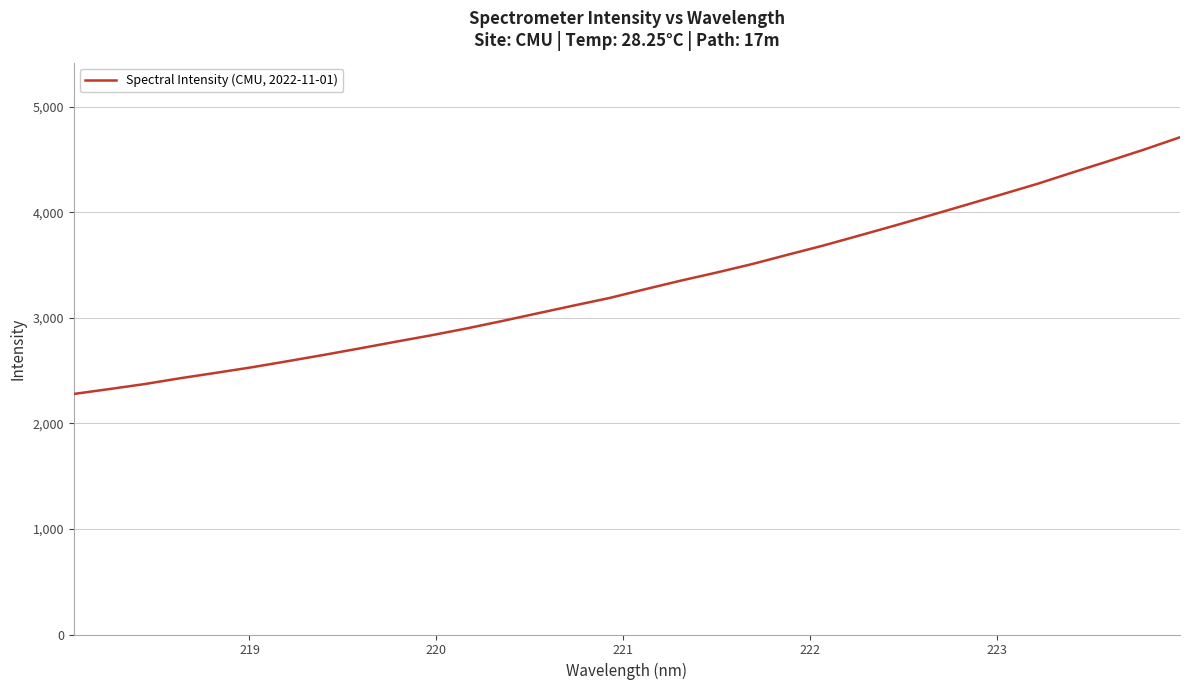

What is the difference between the maximum and minimum values?

2431.5